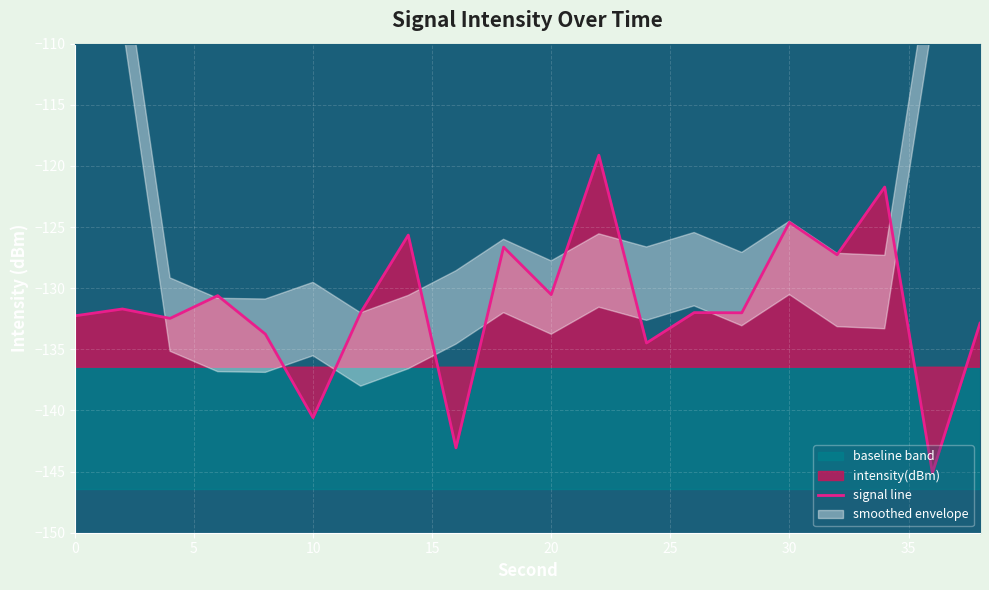

What is the value of the 8th point from the left?

-125.7